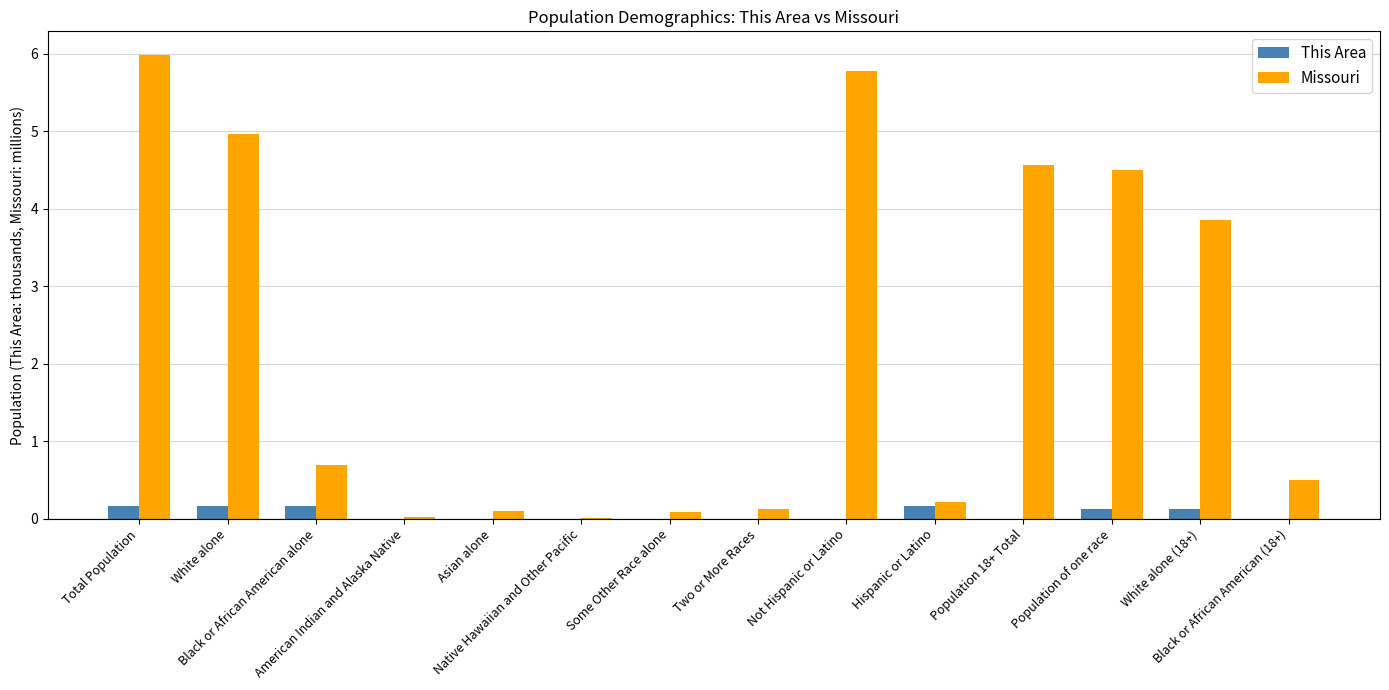

Which series has the largest range (max minus min)?

Missouri